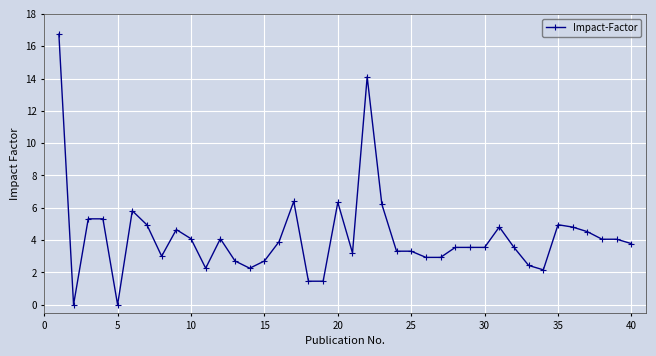

What is the value of the 9th point from the left?

4.7